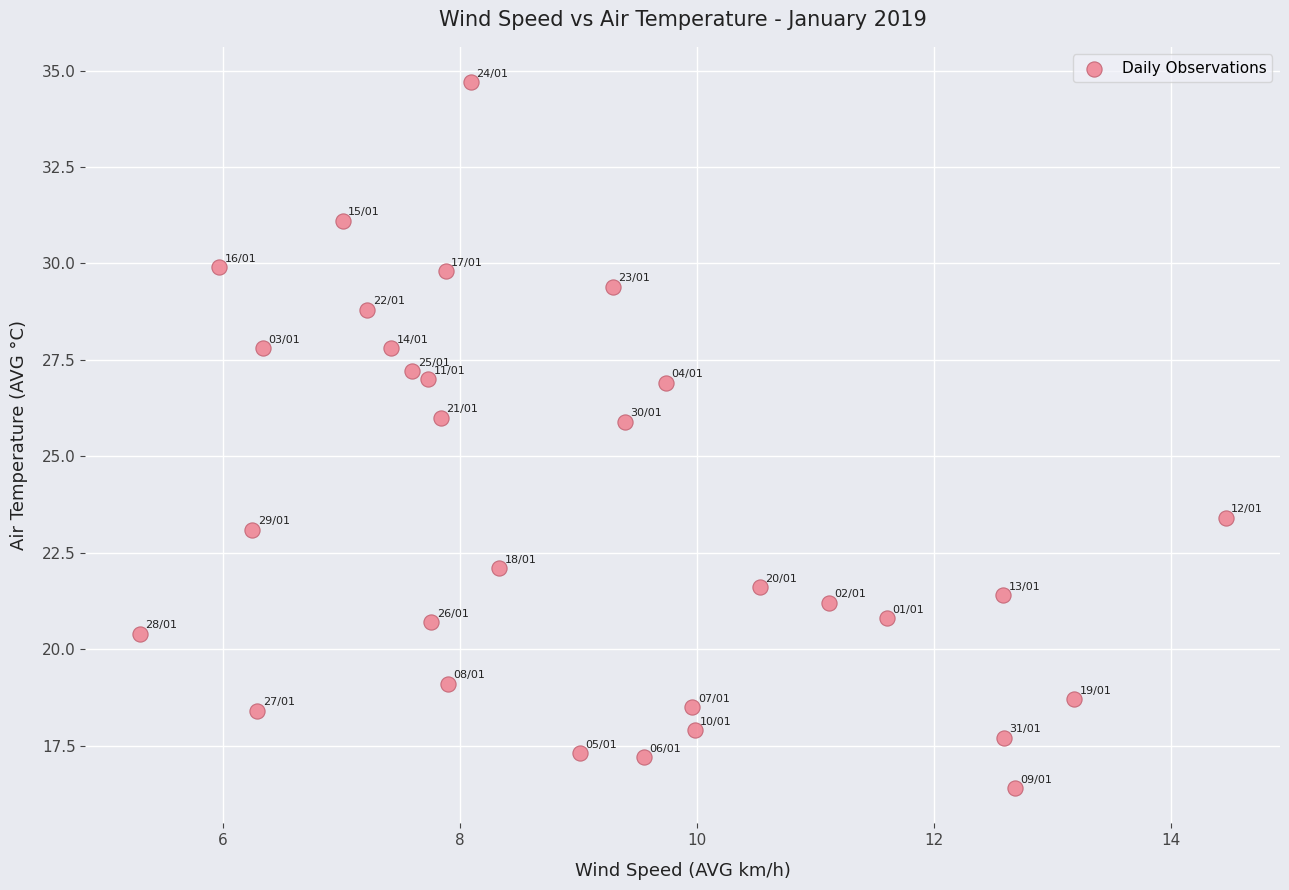

What is the range of Y values (max minus min)?

18.3